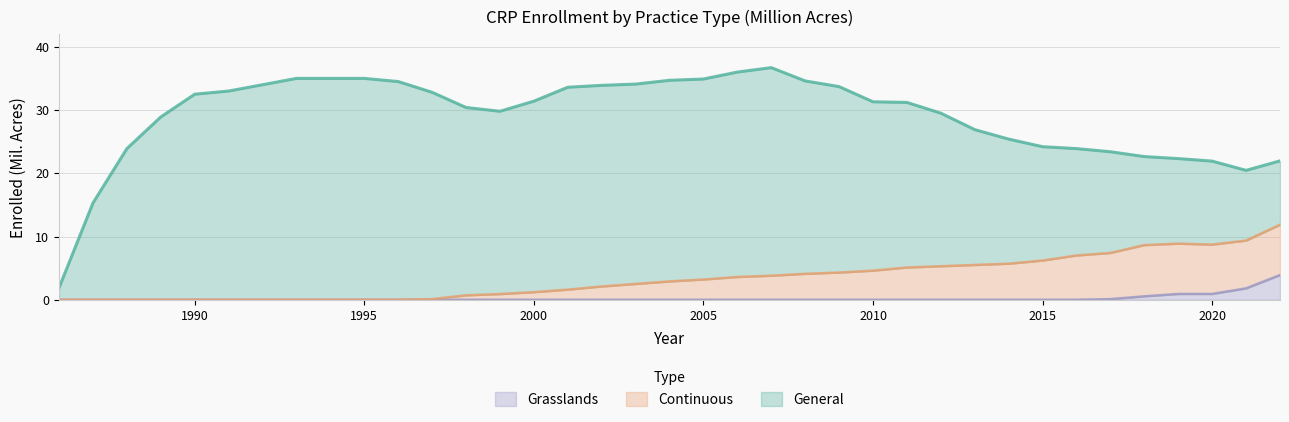

True or false: Grasslands and Continuous intersect in this chart.

False